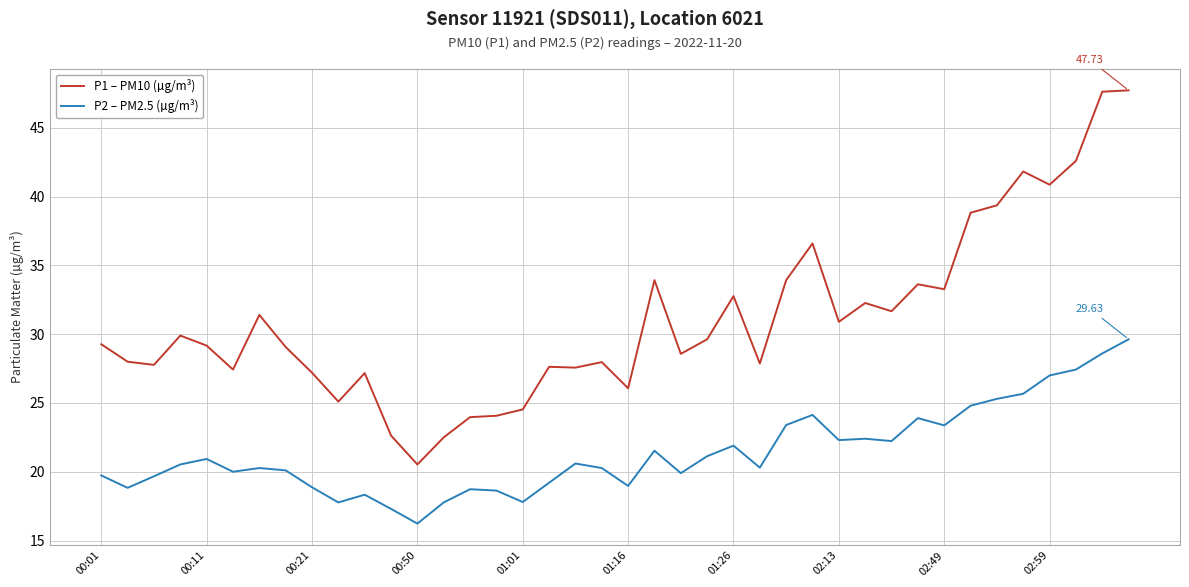

Which series has the largest total across all categories?

P1 – PM10 (µg/m³)